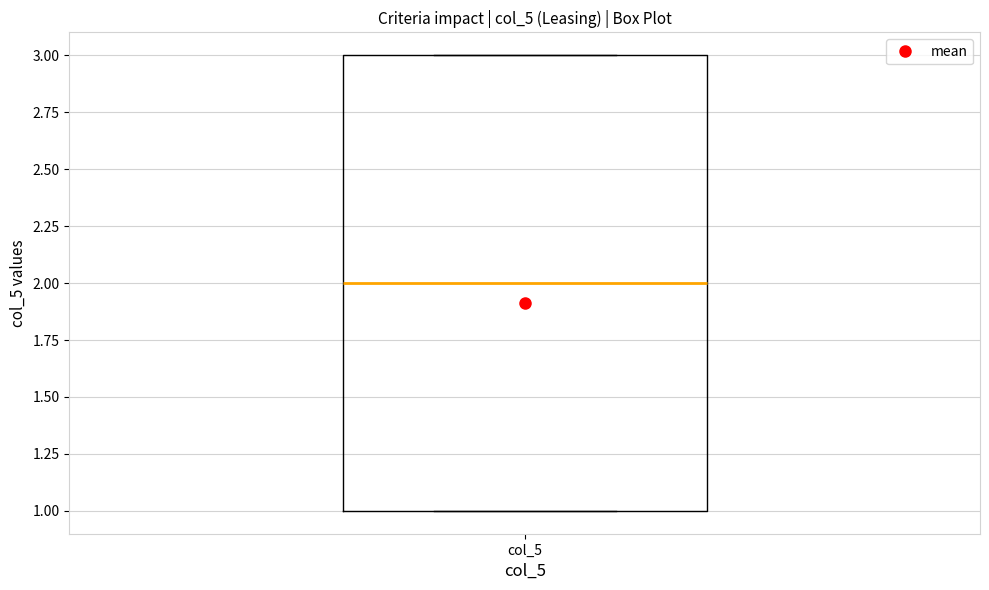

Where is the upper edge of the box for col_5 on the y-axis? The values are not printed on the chart, so give them approximately, as read against the axis.

3